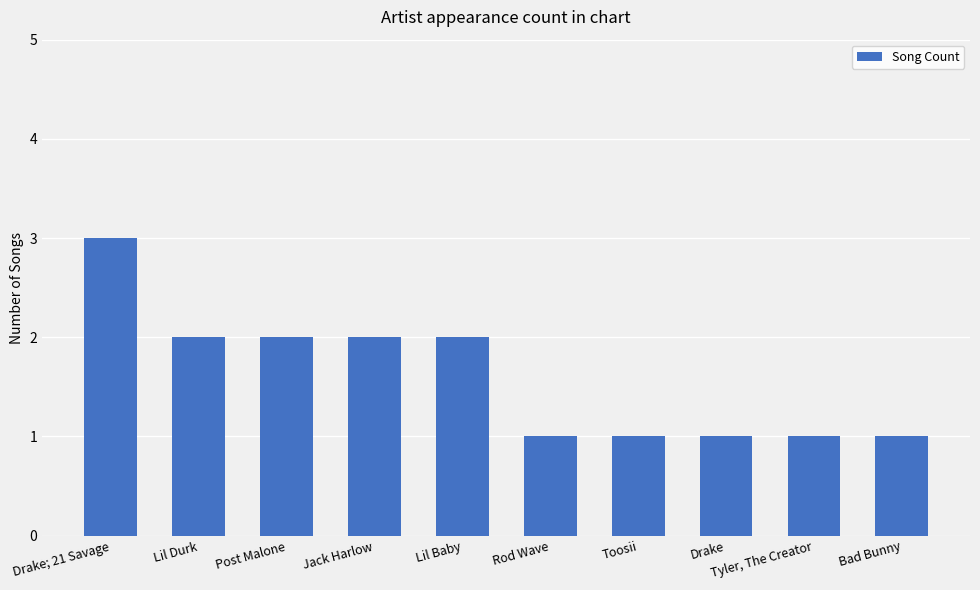

Reading left to right, transcribe all the data shown in this chart.

Drake; 21 Savage=3	Lil Durk=2	Post Malone=2	Jack Harlow=2	Lil Baby=2	Rod Wave=1	Toosii=1	Drake=1	Tyler, The Creator=1	Bad Bunny=1